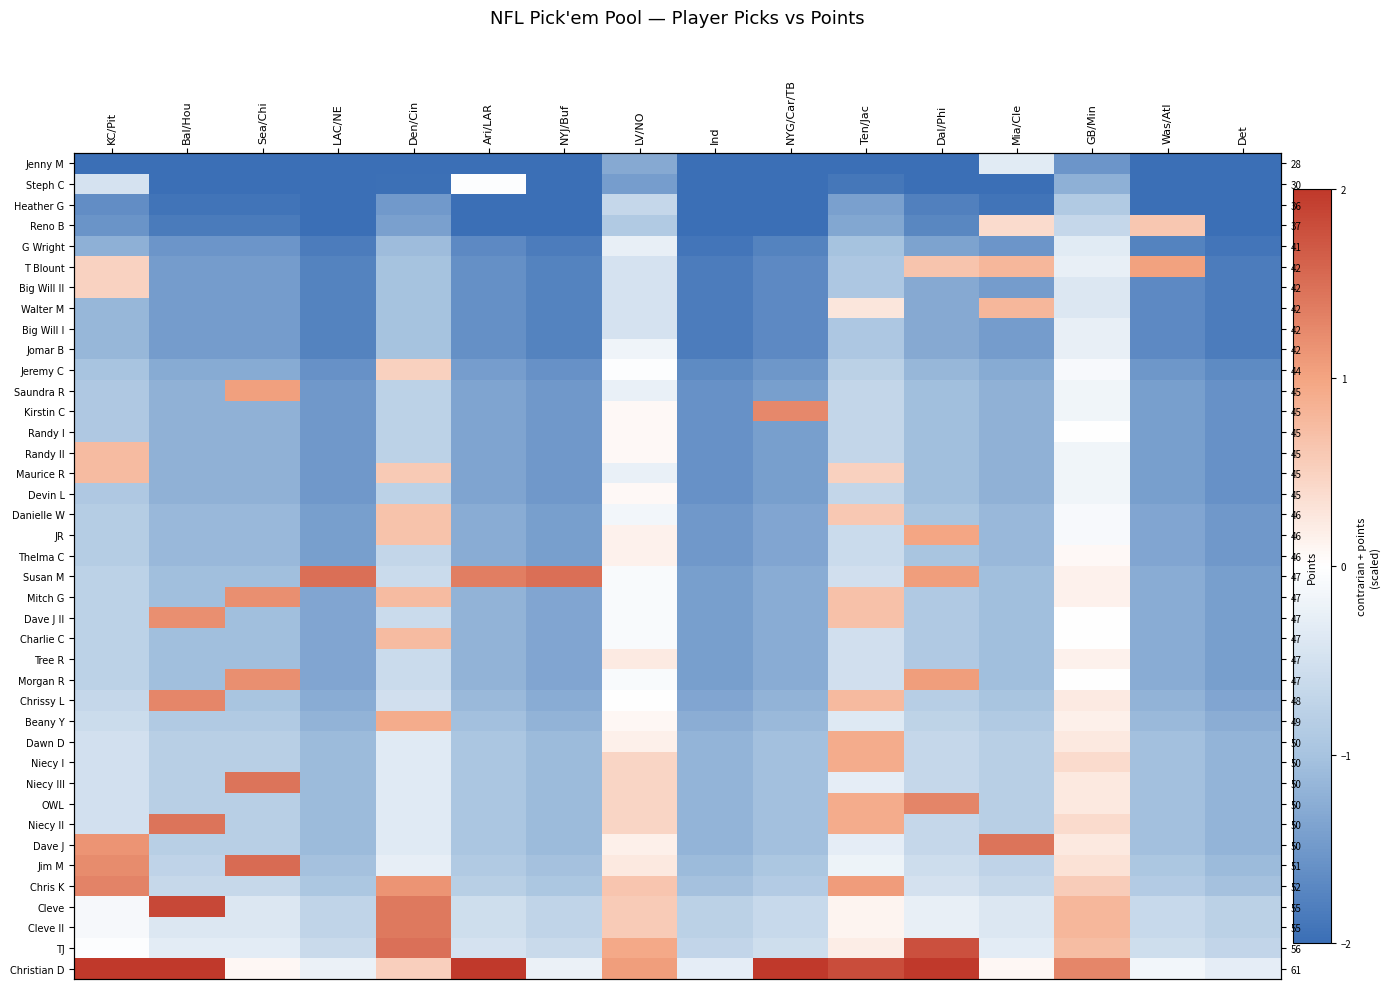

True or false: Cleve has a value of -0.2 at Det.

False